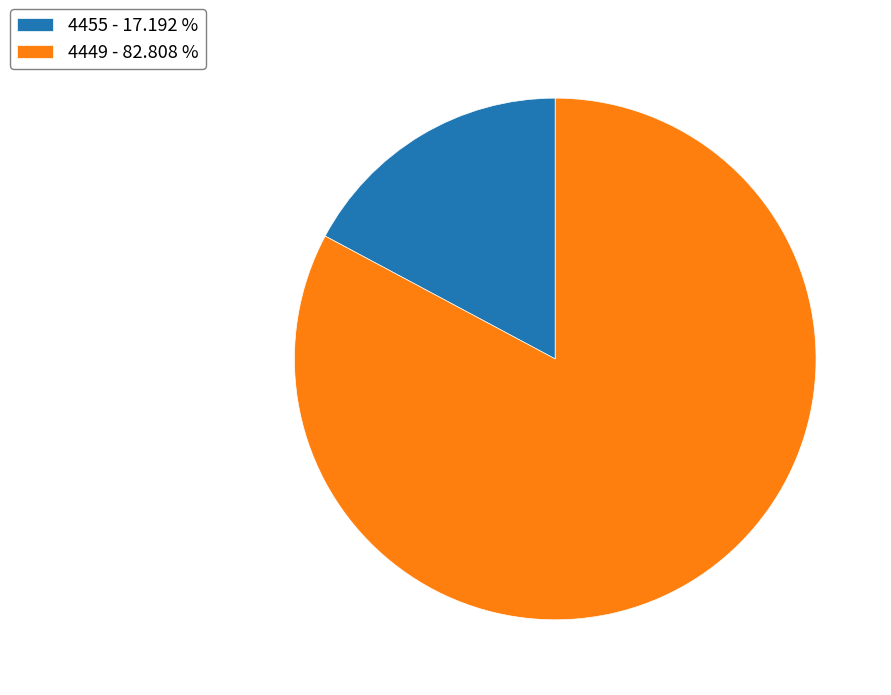

Combined, do 4449 - 82.808 % and 4455 - 17.192 % account for over 50%?

Yes